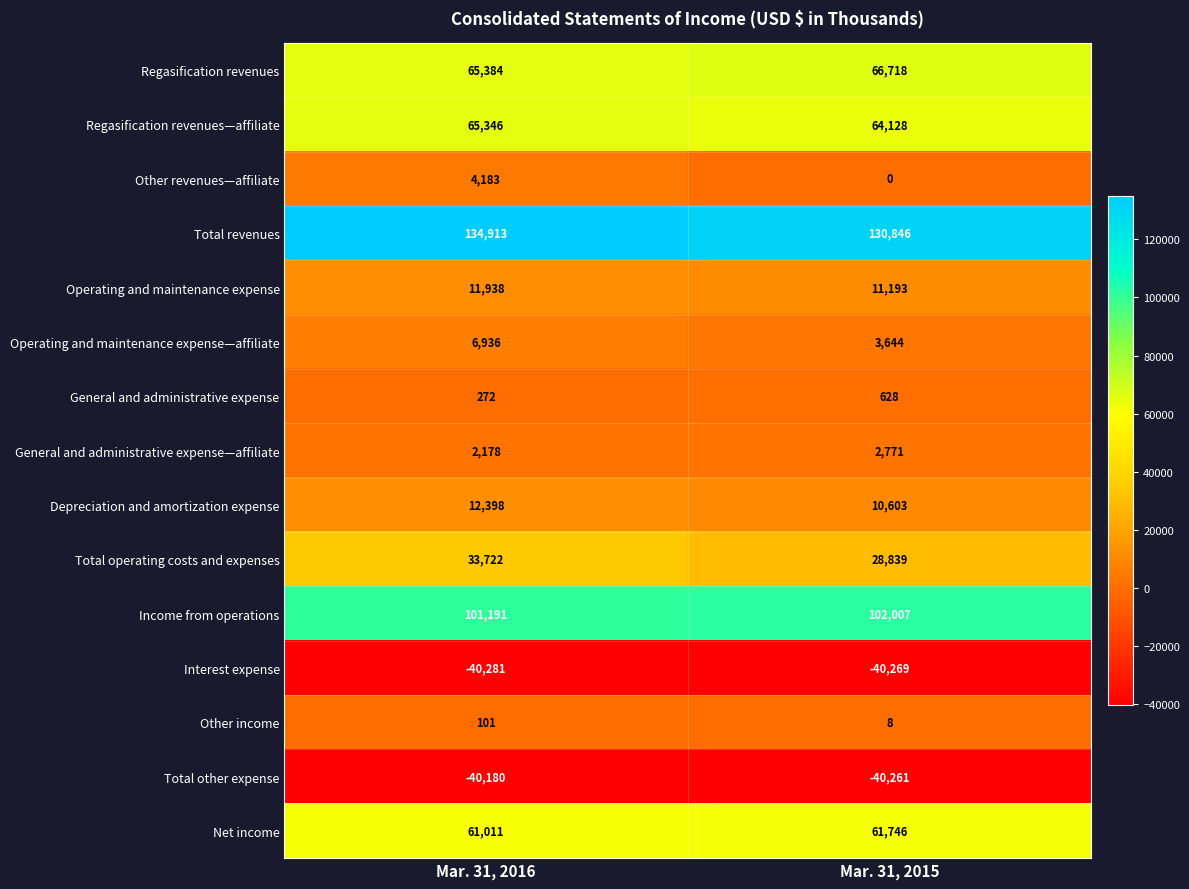

What is the lowest value of the General and administrative expense series?

272